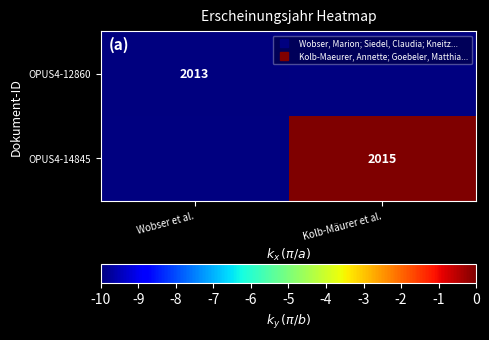

Where is OPUS4-12860 nearest to the value -10?

Wobser et al.